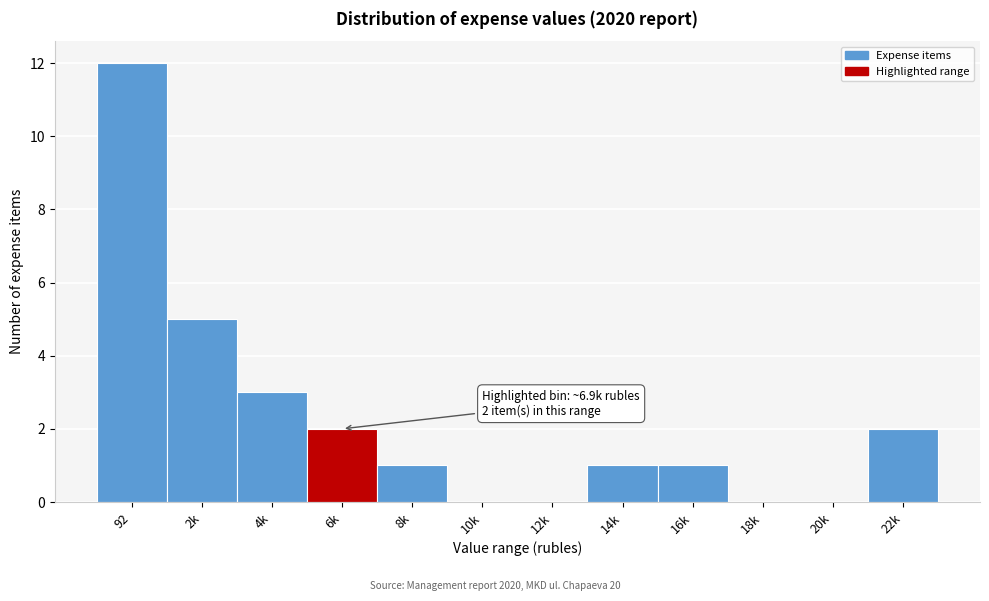

What value does the data have at 92?

12